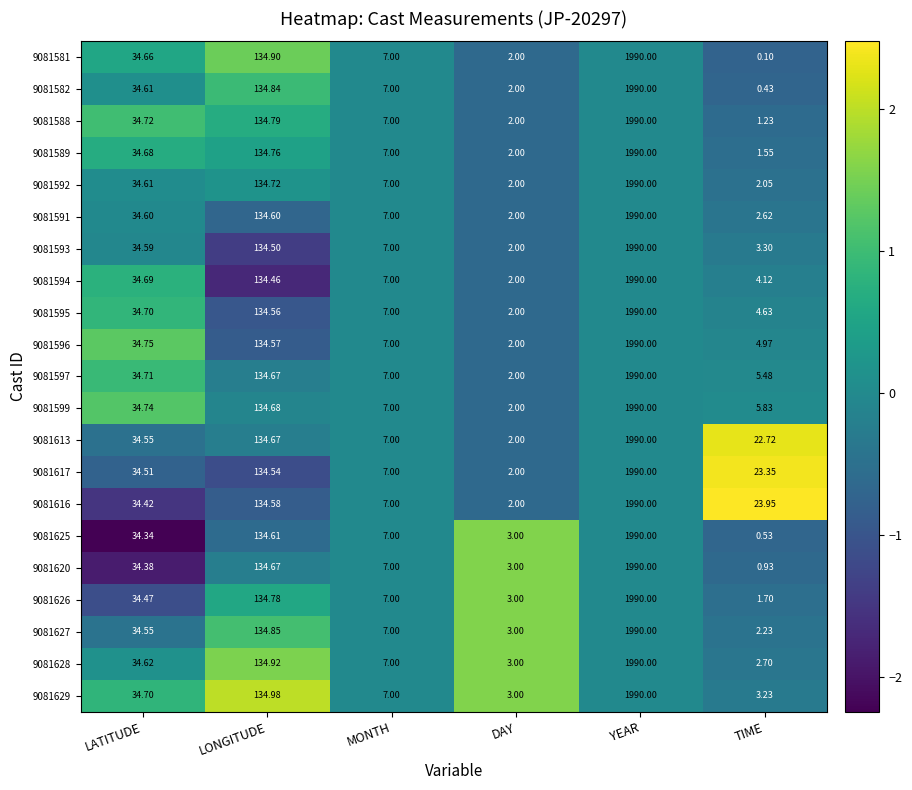

Rank the categories by 9081629 value from highest to lowest.

YEAR, LONGITUDE, LATITUDE, MONTH, TIME, DAY